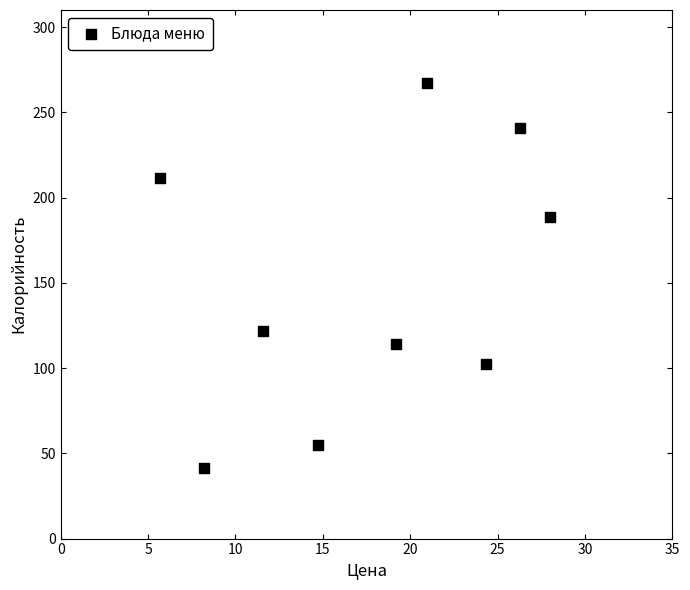

What is the range of Y values (max minus min)?

225.4